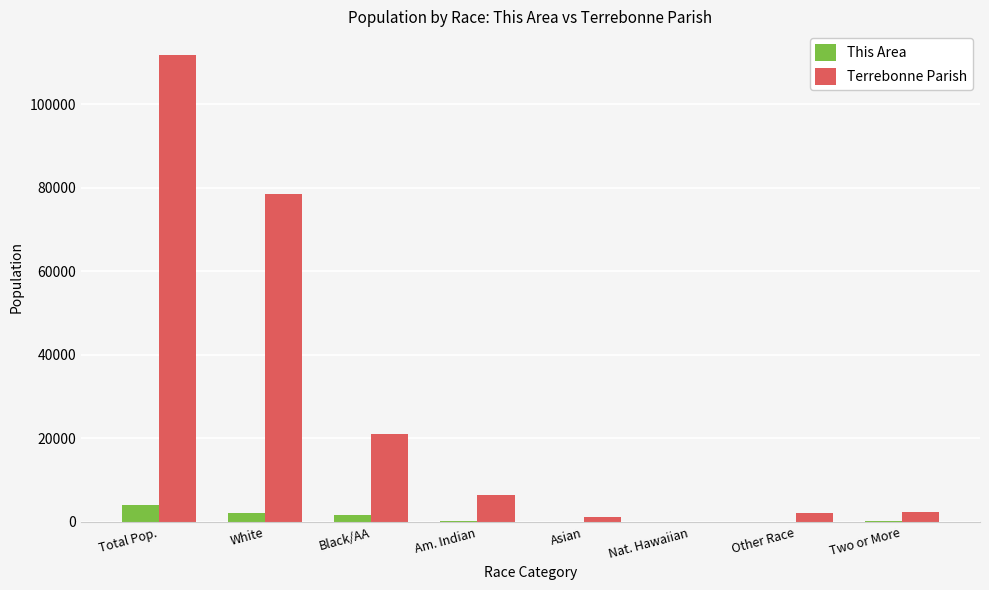

Where is Terrebonne Parish nearest to the value 55959?

White